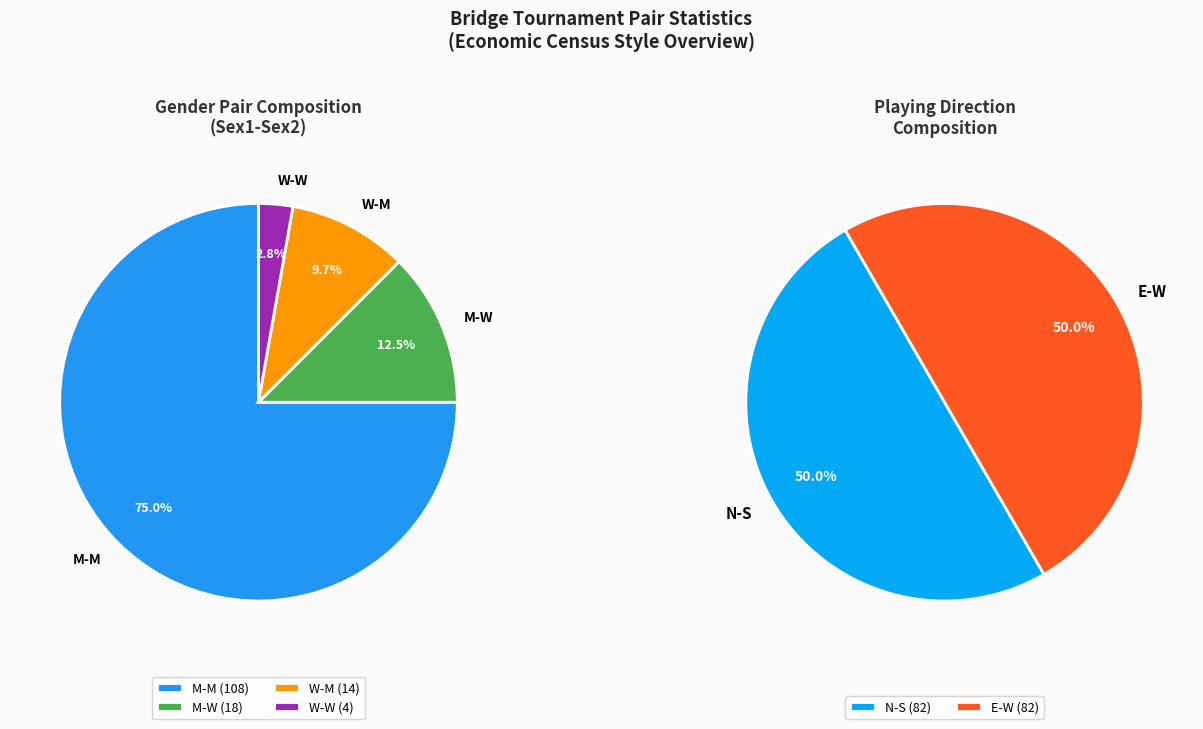

Between M-W and M-M, which is larger?

M-M